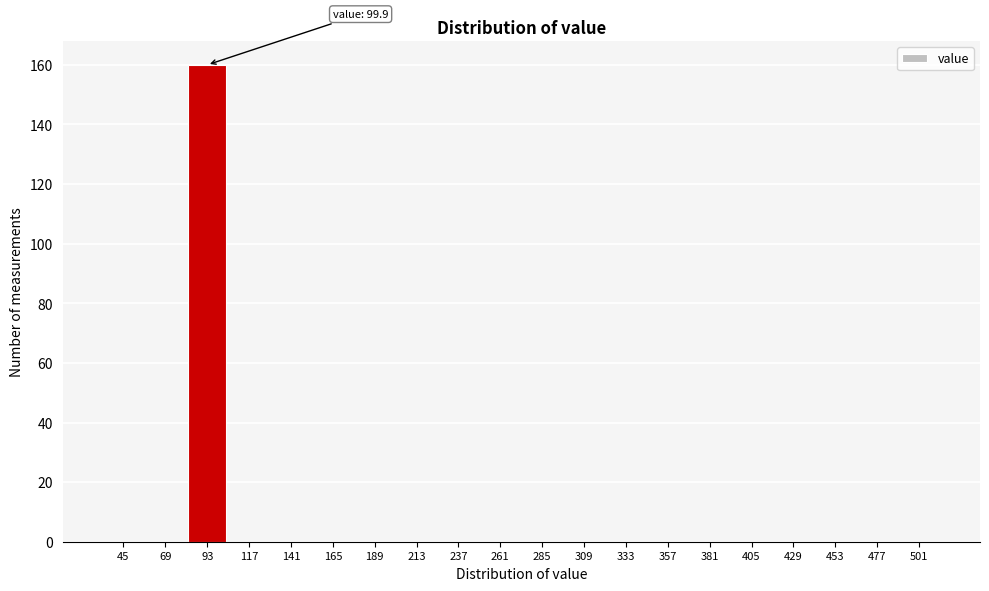

Reading left to right, list all the values displayed in this chart.

45=0	69=0	93=160	117=0	141=0	165=0	189=0	213=0	237=0	261=0	285=0	309=0	333=0	357=0	381=0	405=0	429=0	453=0	477=0	501=0